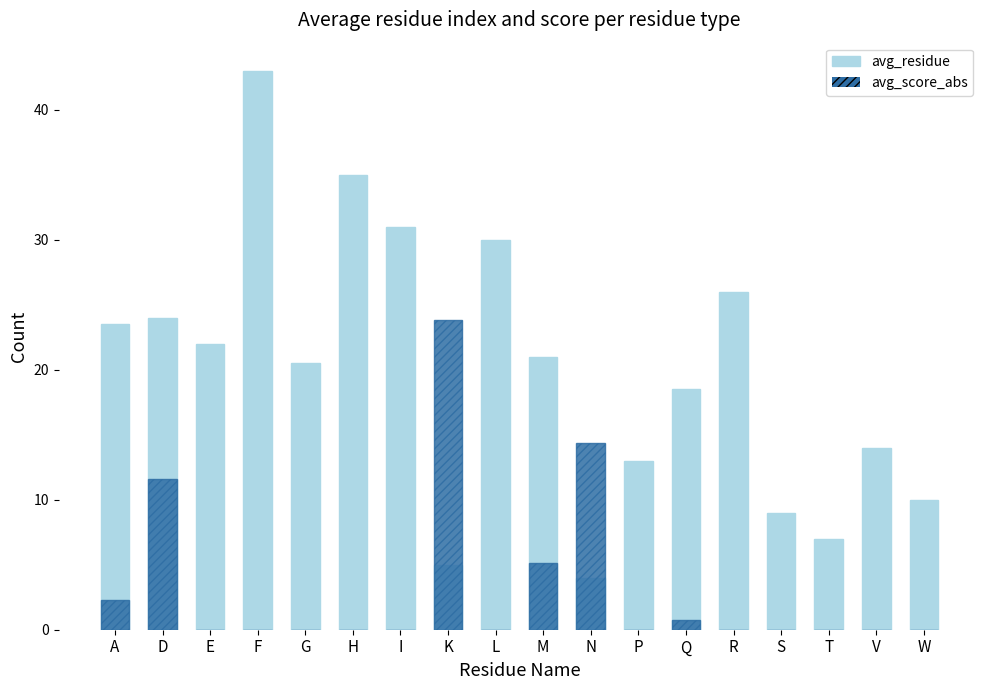

What is the lowest value of the avg_residue series?

4.0